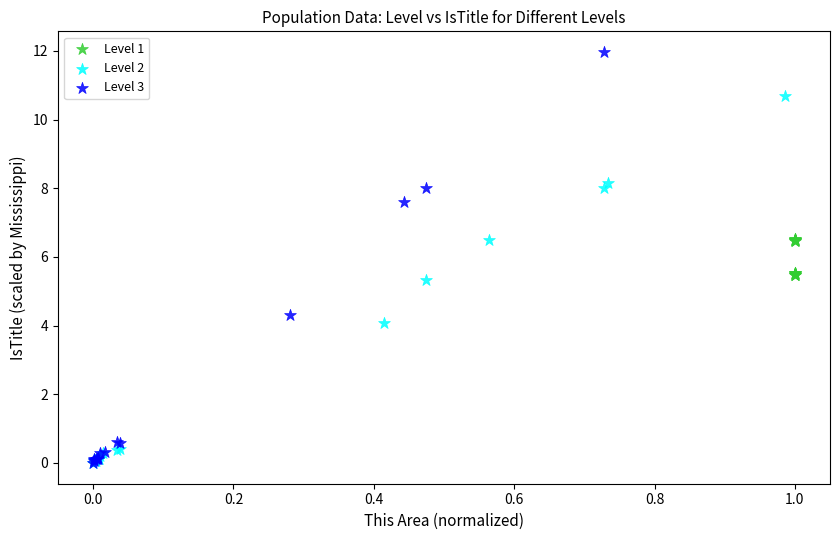

Which series has the widest spread of Y values?

Level 3